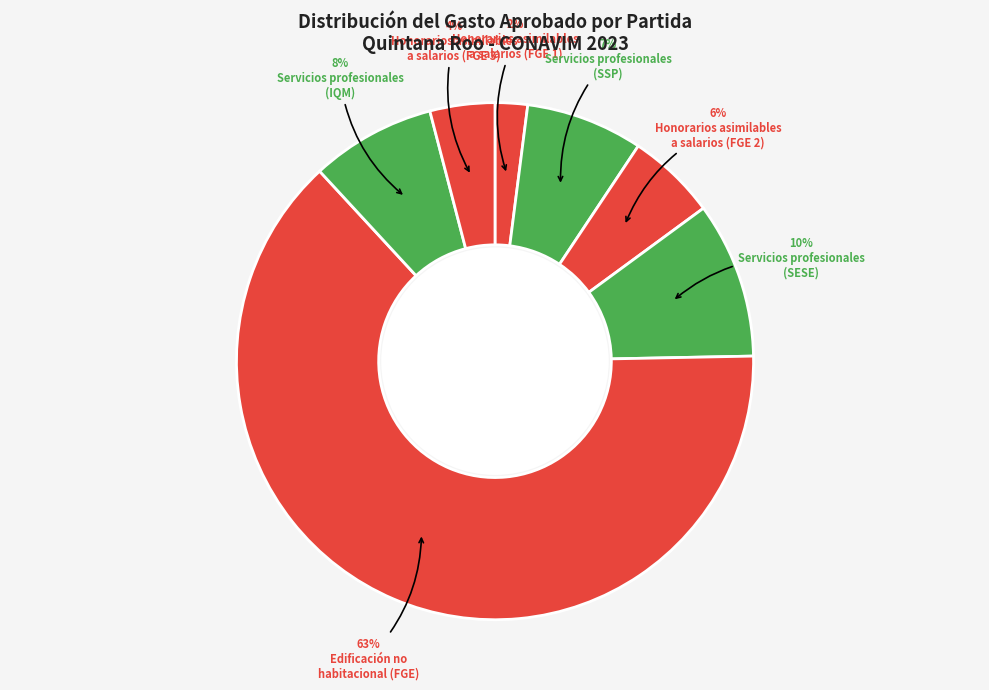

What is the majority slice?

Fiscalía General del Estado - Edificación no habitacional